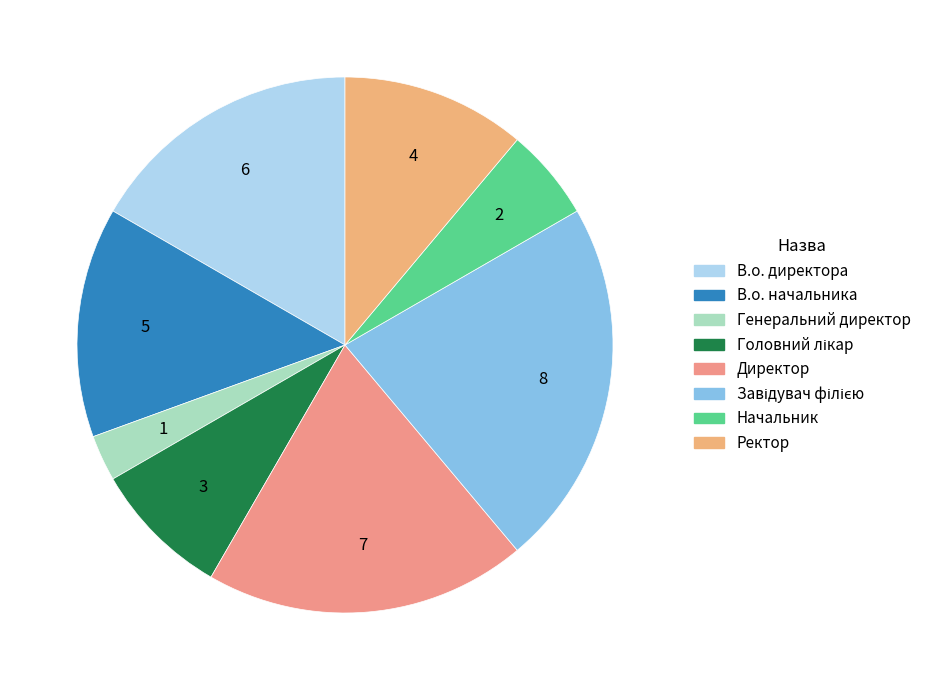

How many segments does this pie chart have?

8